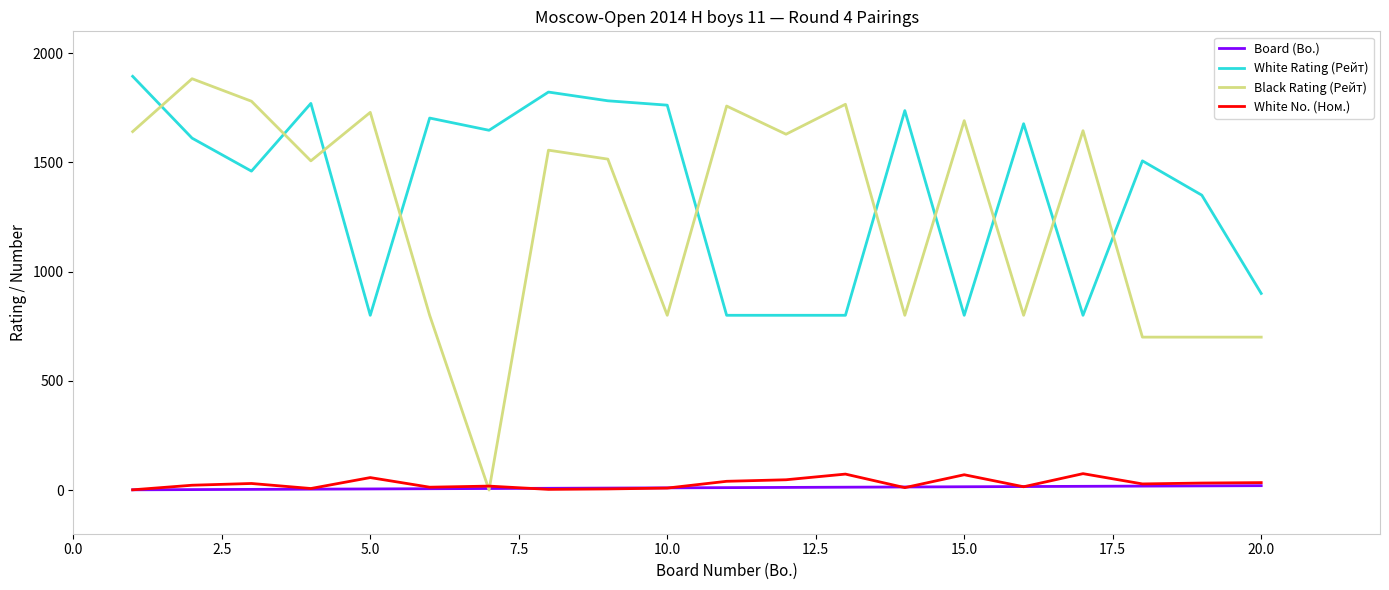

What is the difference between the second highest and minimum values in the Board (Bo.) series?

18